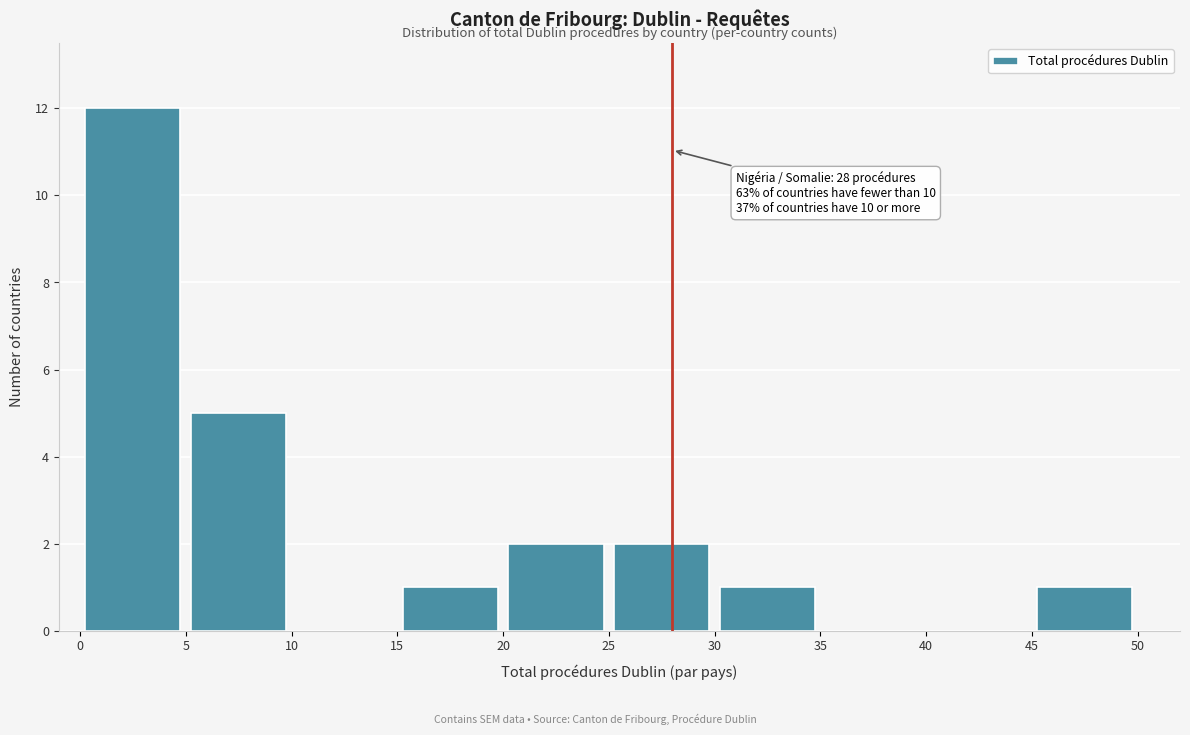

Which range on the x-axis has the tallest bar?

0 to 5